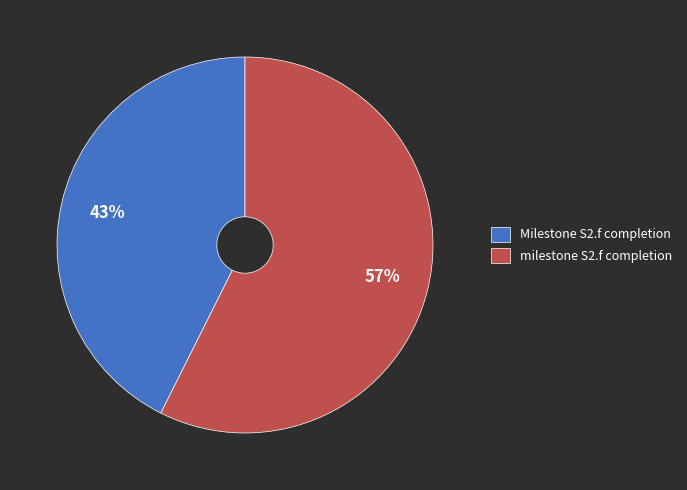

To the nearest percent, what portion does Milestone S2.f completion represent?

43%